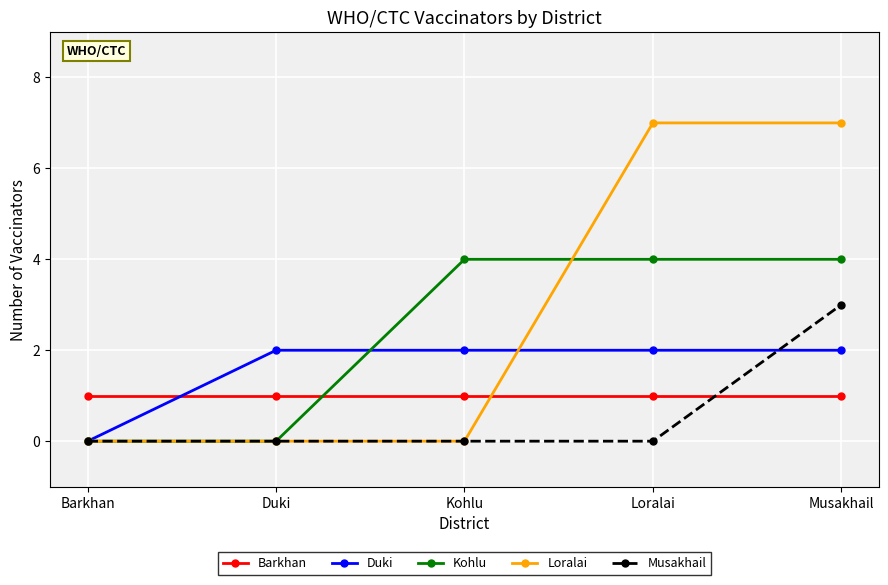

What is the total value across all series at Barkhan?

1